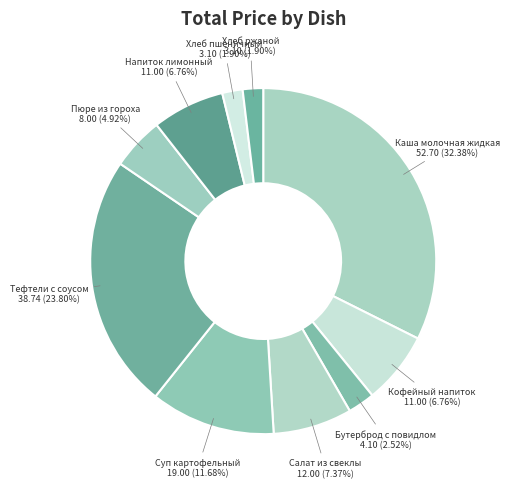

How many slices are in this pie chart?

10